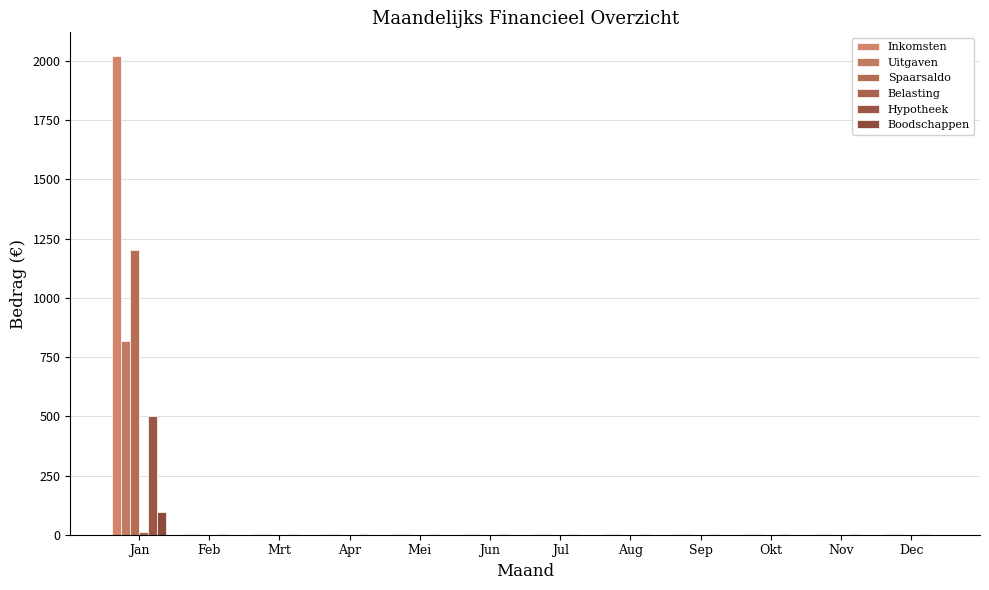

Does the chart contain stacked bars?

No